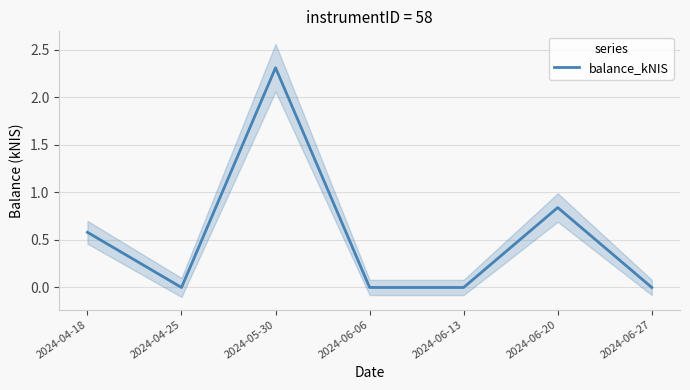

Where is the data nearest to the value 1?

2024-06-20